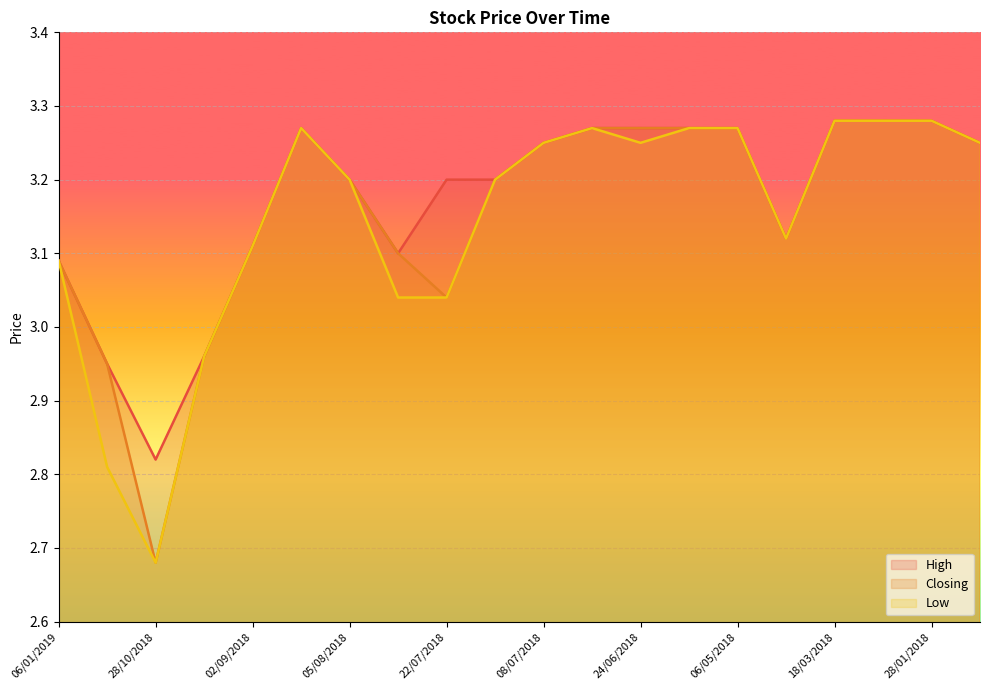

Between 24/06/2018 and 06/05/2018, which is larger?

24/06/2018